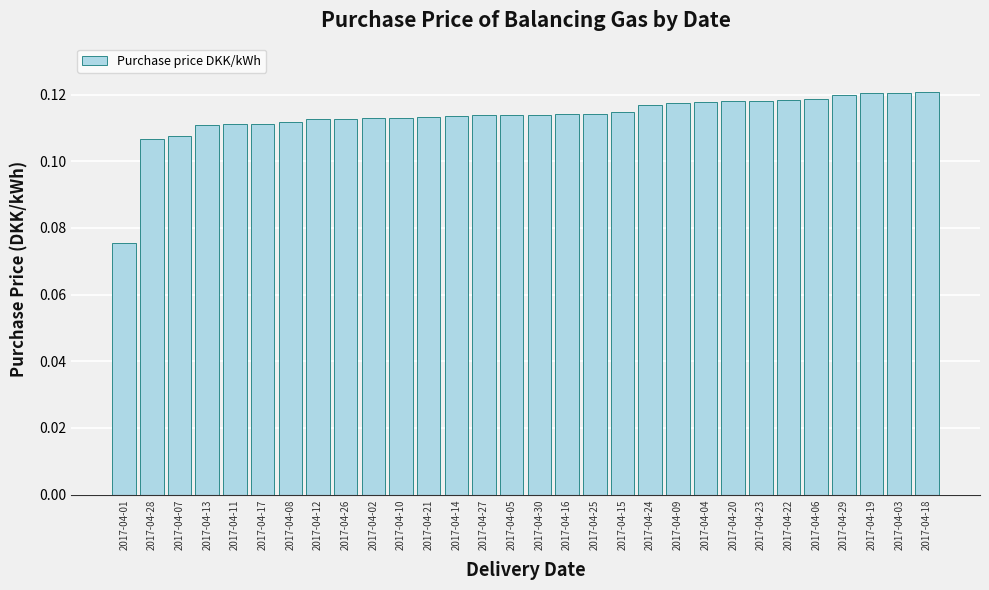

Which category has the lowest value across all series?

2017-04-01